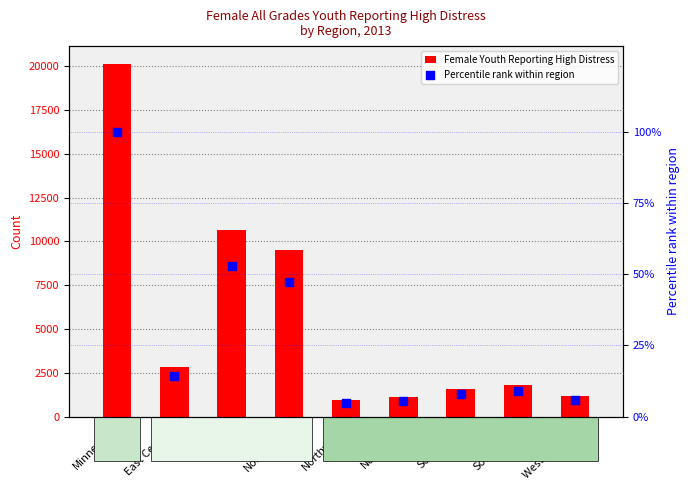

At which category is the sum across all series the highest?

Minnesota